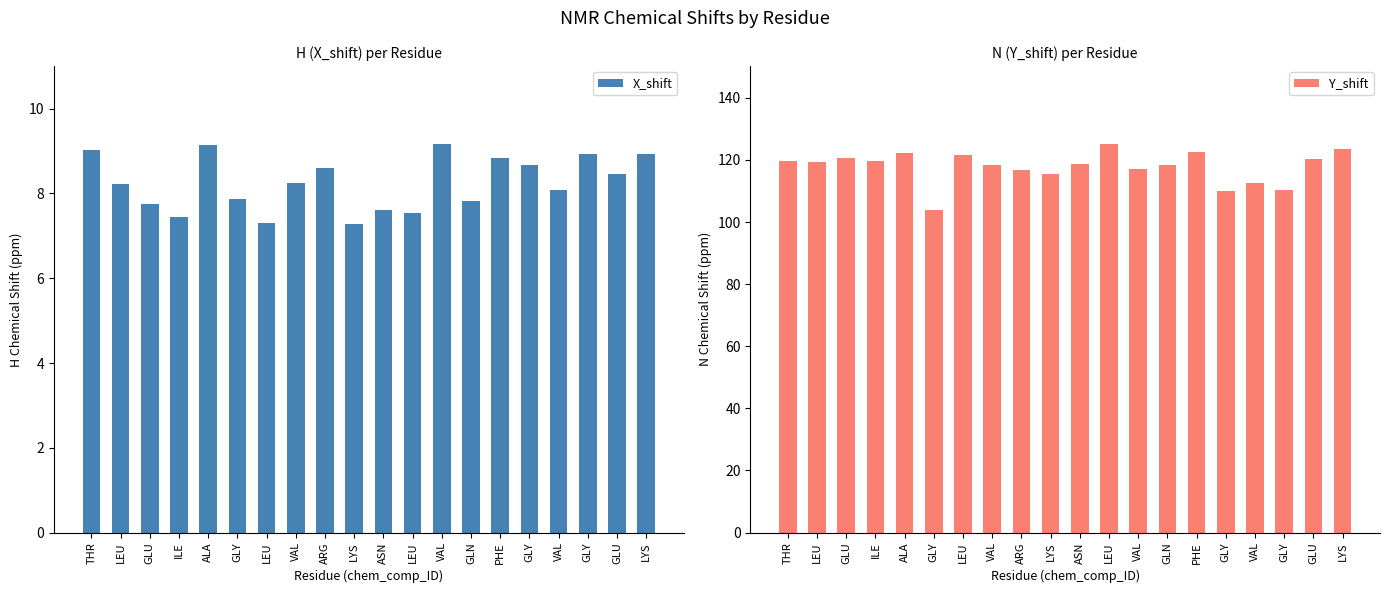

Rank the series by their average value, from lowest to highest.

X_shift, Y_shift